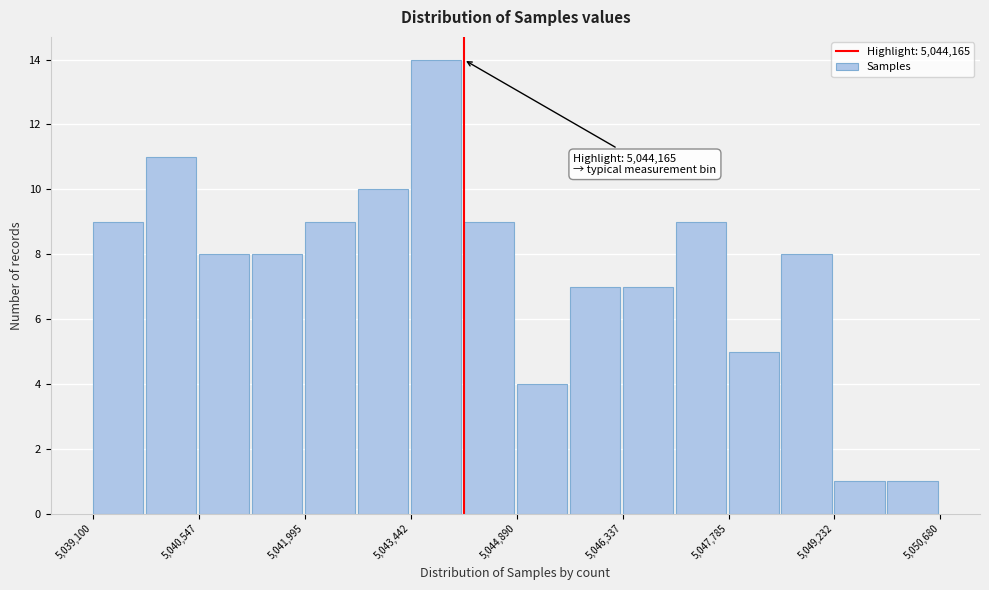

Around what value on the x-axis is the tallest bar? Give the approximate position of its centre, as read against the axis.

5043800